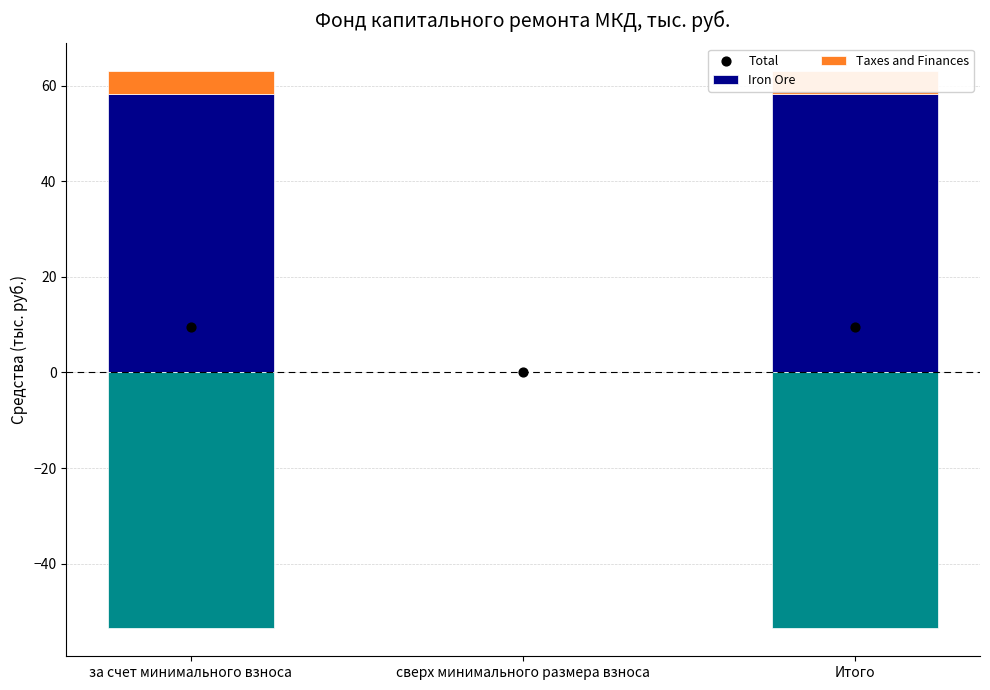

What are all the series names shown in the legend?

Iron Ore, Taxes and Finances, Total